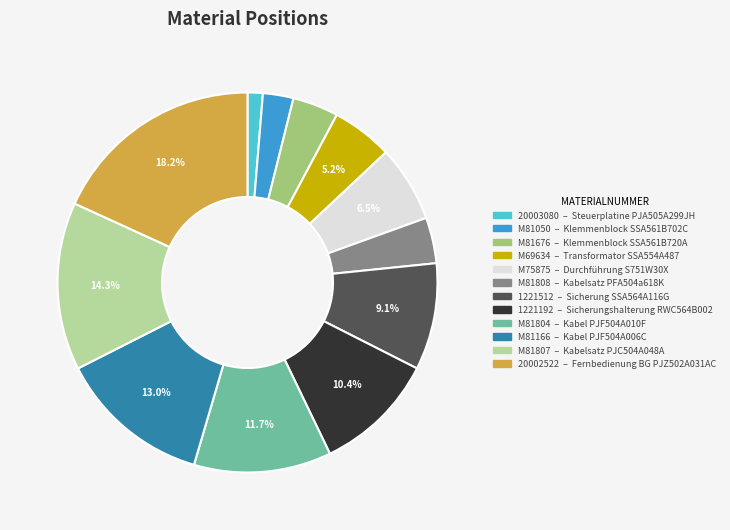

Which slice is the largest?

20002522